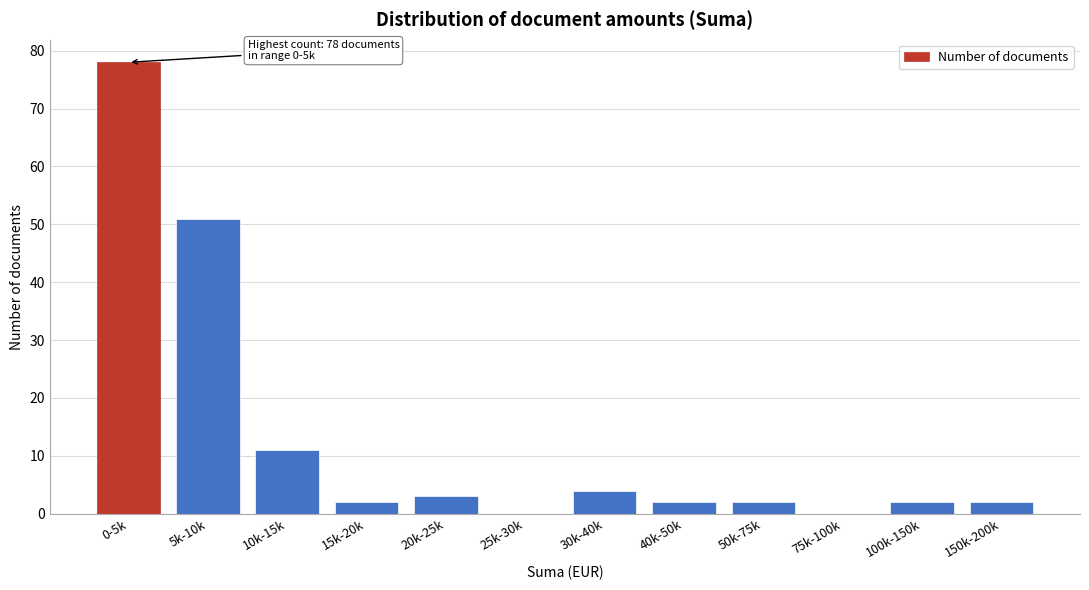

Reading right to left, extract all data points from this chart.

150k-200k=2	100k-150k=2	75k-100k=0	50k-75k=2	40k-50k=2	30k-40k=4	25k-30k=0	20k-25k=3	15k-20k=2	10k-15k=11	5k-10k=51	0-5k=78